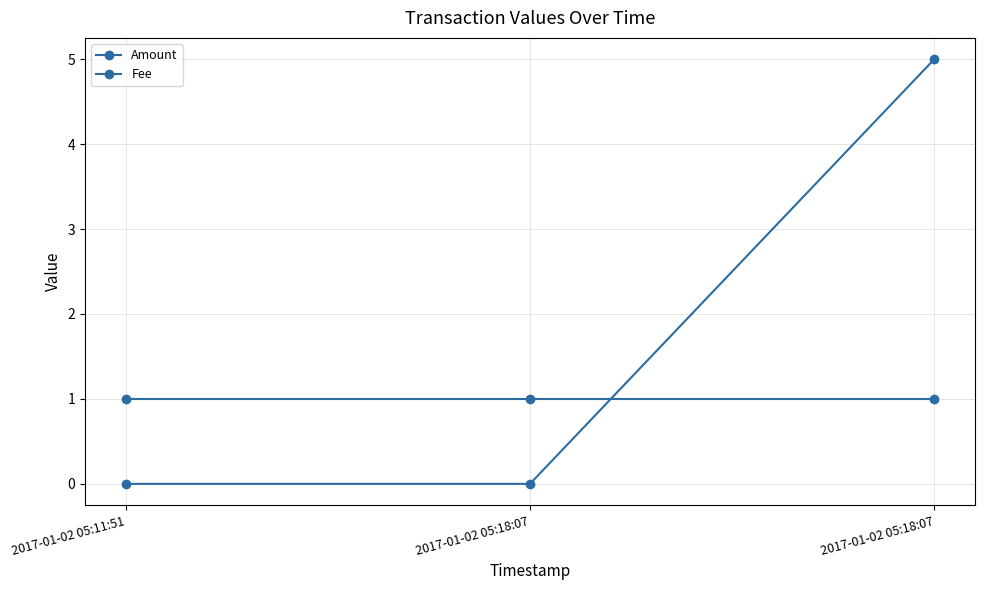

List the series in order of their peak value, highest first.

Amount, Fee